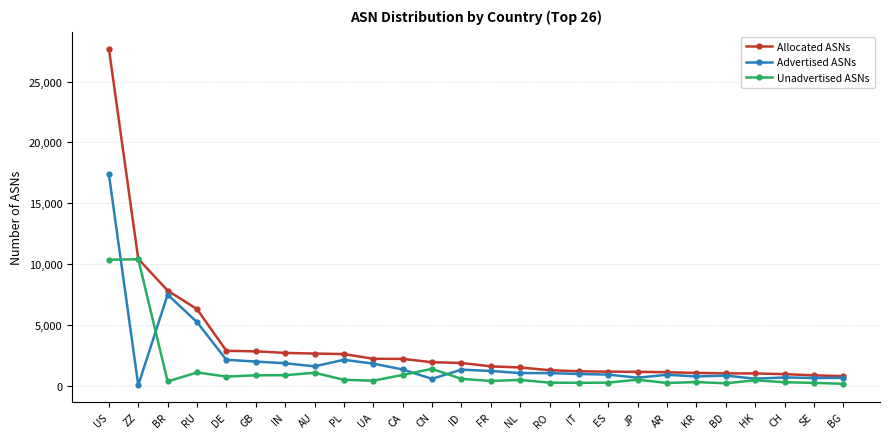

Read the Unadvertised ASNs value at CA, to the nearest 50.

850